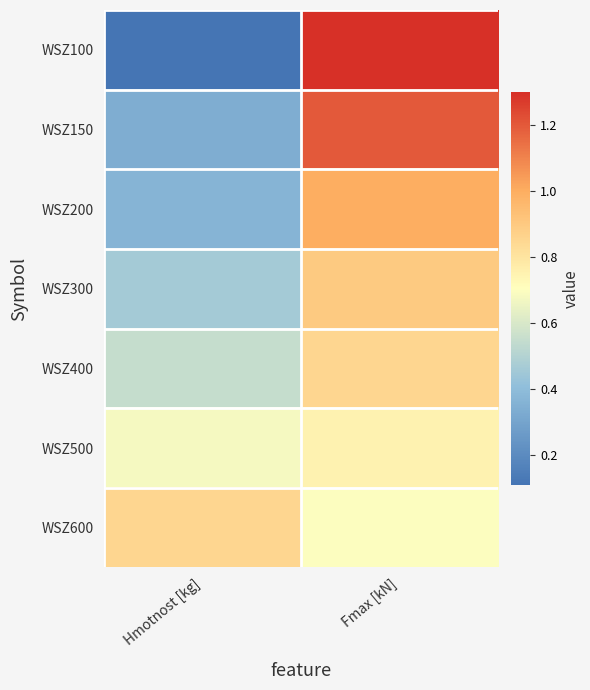

How many categories are shown in the chart?

2